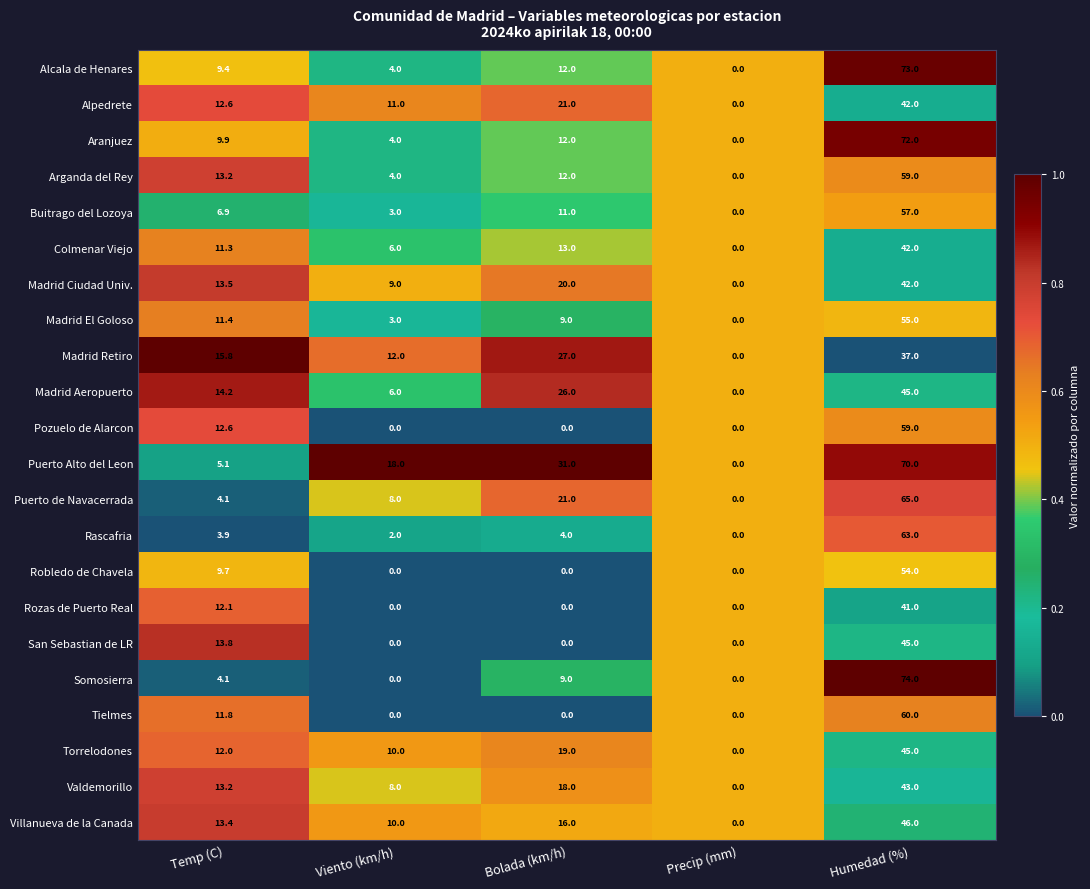

List the labels in order of Villanueva de la Canada value, smallest first.

Precip (mm), Viento (km/h), Temp (C), Bolada (km/h), Humedad (%)